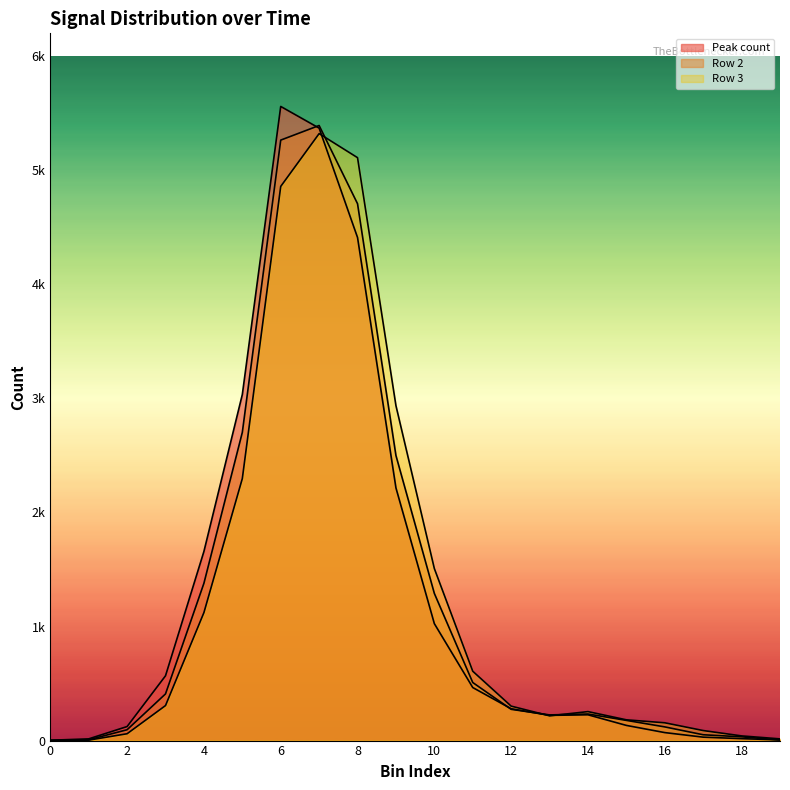

Reading right to left, transcribe all the data shown in this chart.

Peak count: 6	17	30	70	133	226	221	279	465	1025	2215	4410	5369	5559	3034	1658	568	123	15	3
Row 2: 5	33	51	120	177	233	225	274	509	1290	2499	4706	5392	5264	2702	1379	409	95	7	1
Row 3: 15	41	88	156	182	254	217	302	608	1508	2936	5110	5321	4858	2297	1122	307	60	4	1